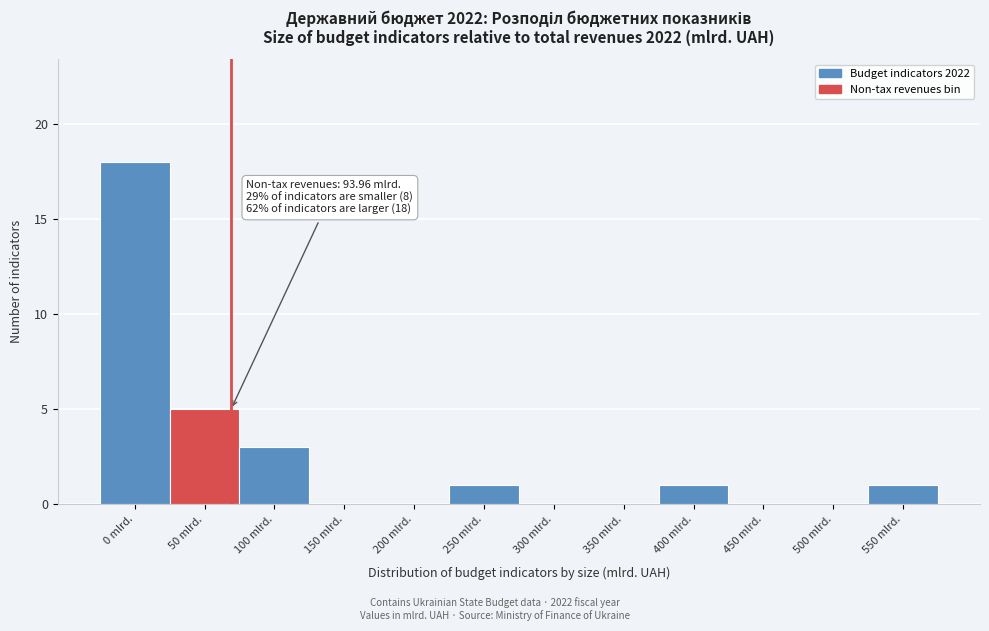

What is the sum of the values at 50 mlrd. and 250 mlrd.?

6